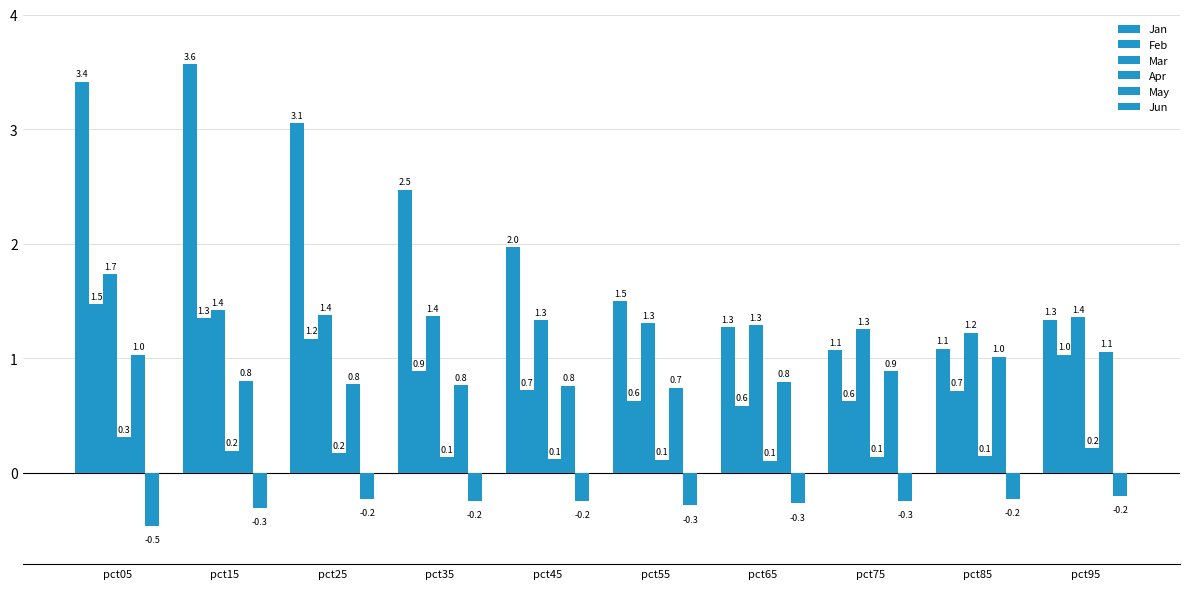

Which series has the widest spread of values?

Jan